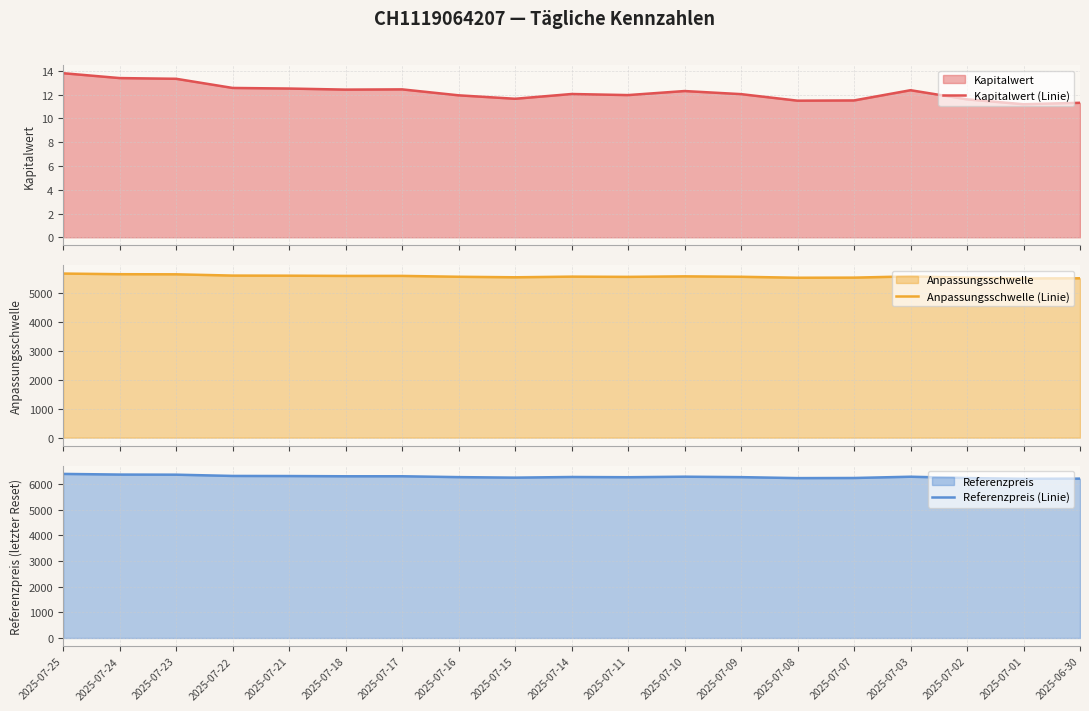

What is the value of the Kapitalwert (Linie) point at the 5th from the left?

12.5